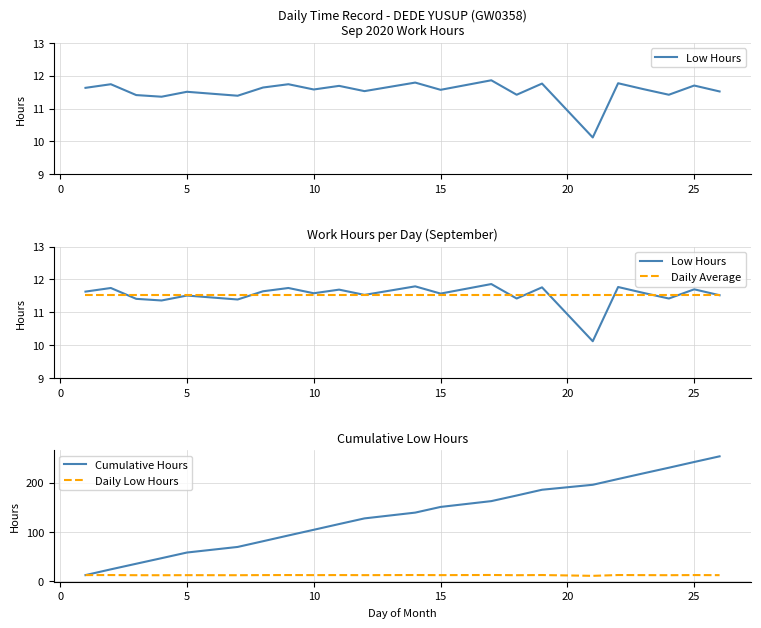

The value of Cumulative Hours at 10 is 104.0. True or false?

True